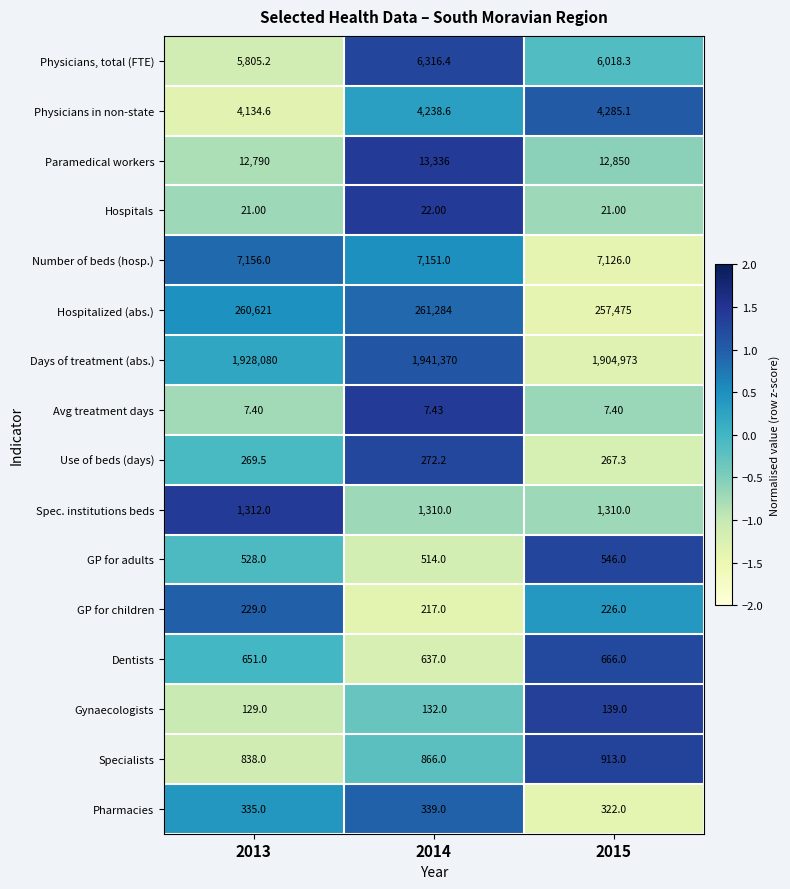

At which category is the sum across all series the highest?

2014